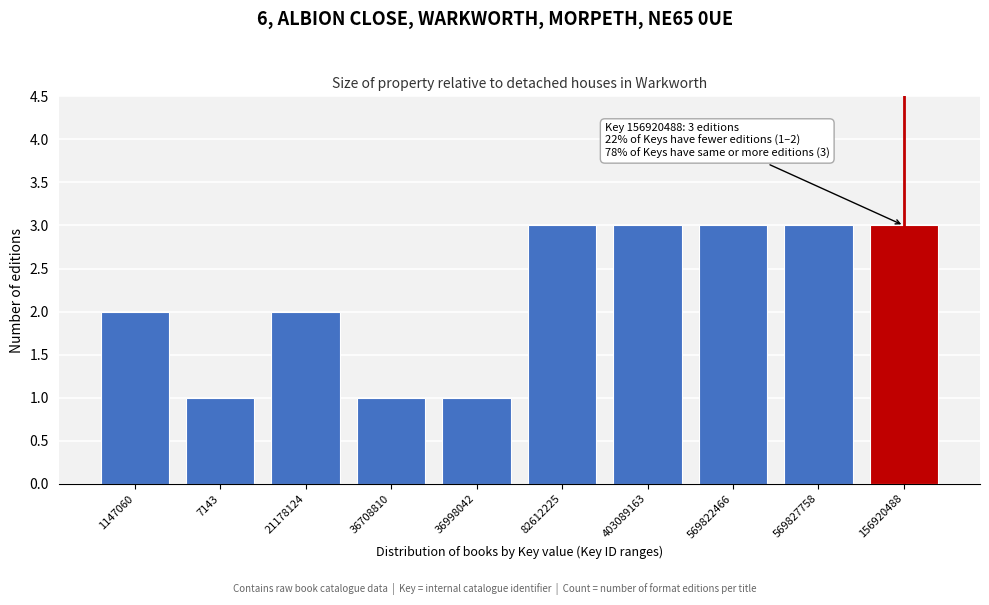

Reading right to left, transcribe all the data shown in this chart.

156920488=3	569827758=3	569822466=3	403089163=3	82612225=3	36998042=1	36708810=1	21178124=2	7143=1	1147060=2